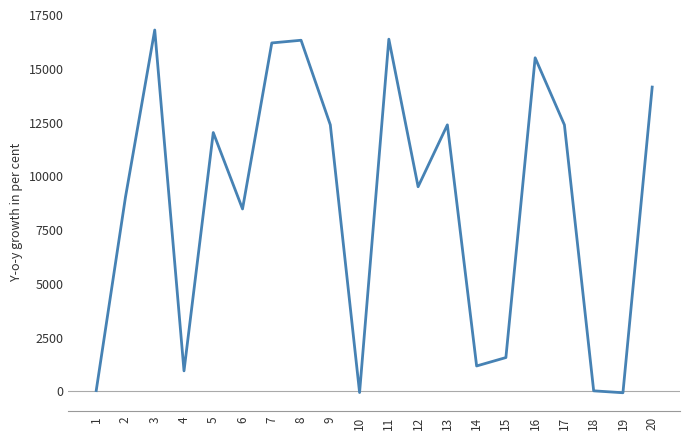

Which category has the highest value across all series?

3